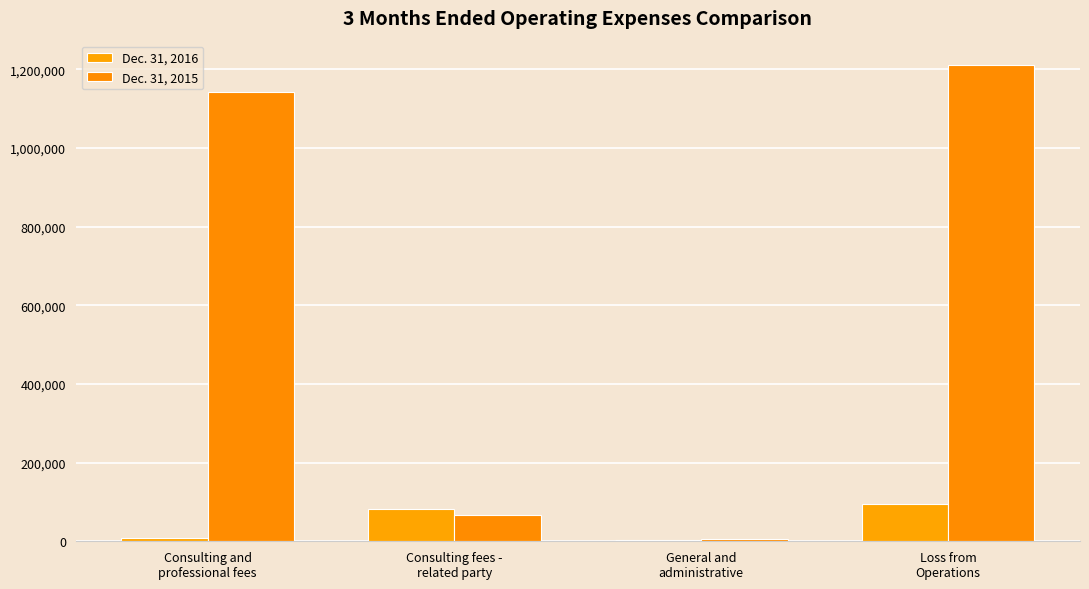

Which series has the widest spread of values?

Dec. 31, 2015